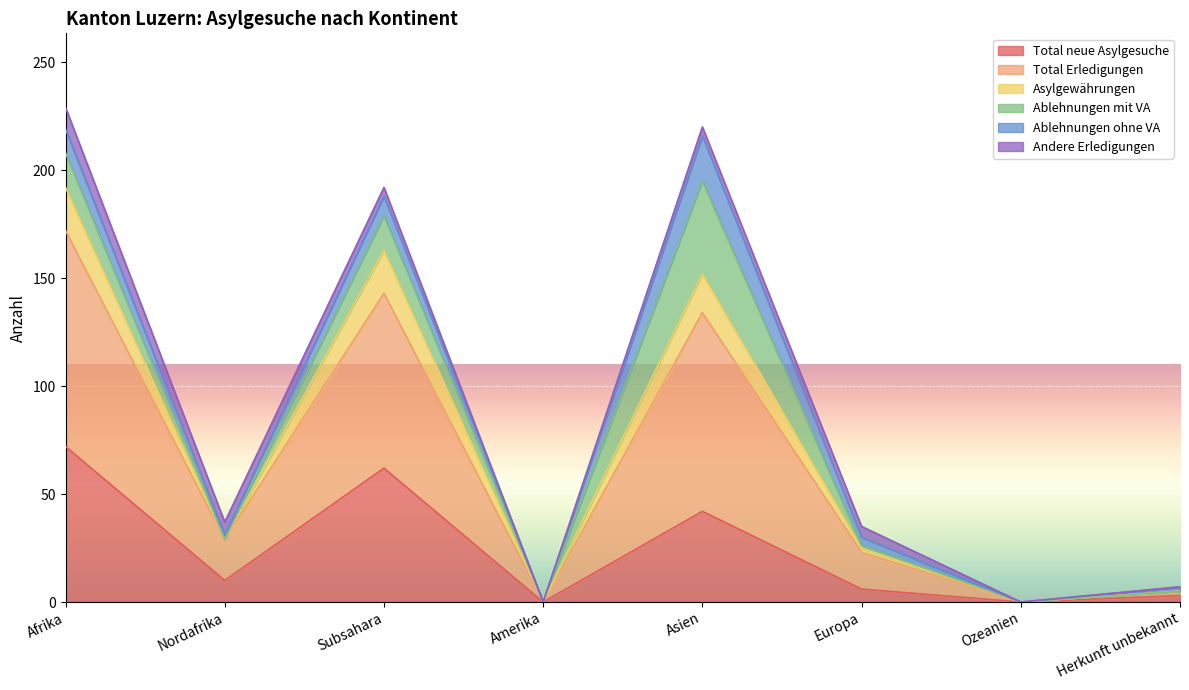

Does the chart display data point markers on the line(s)?

No